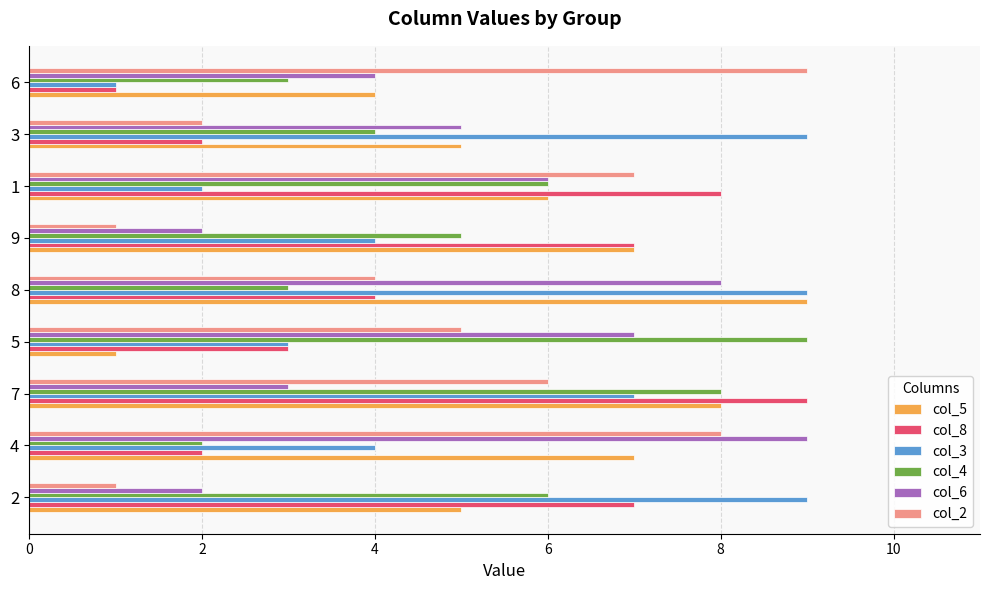

At which category is the sum across all series the highest?

7